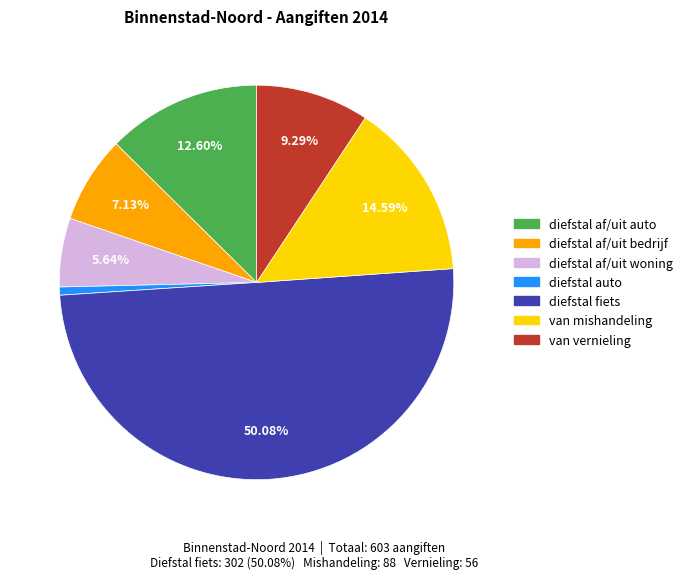

Which category accounts for the majority?

diefstal fiets